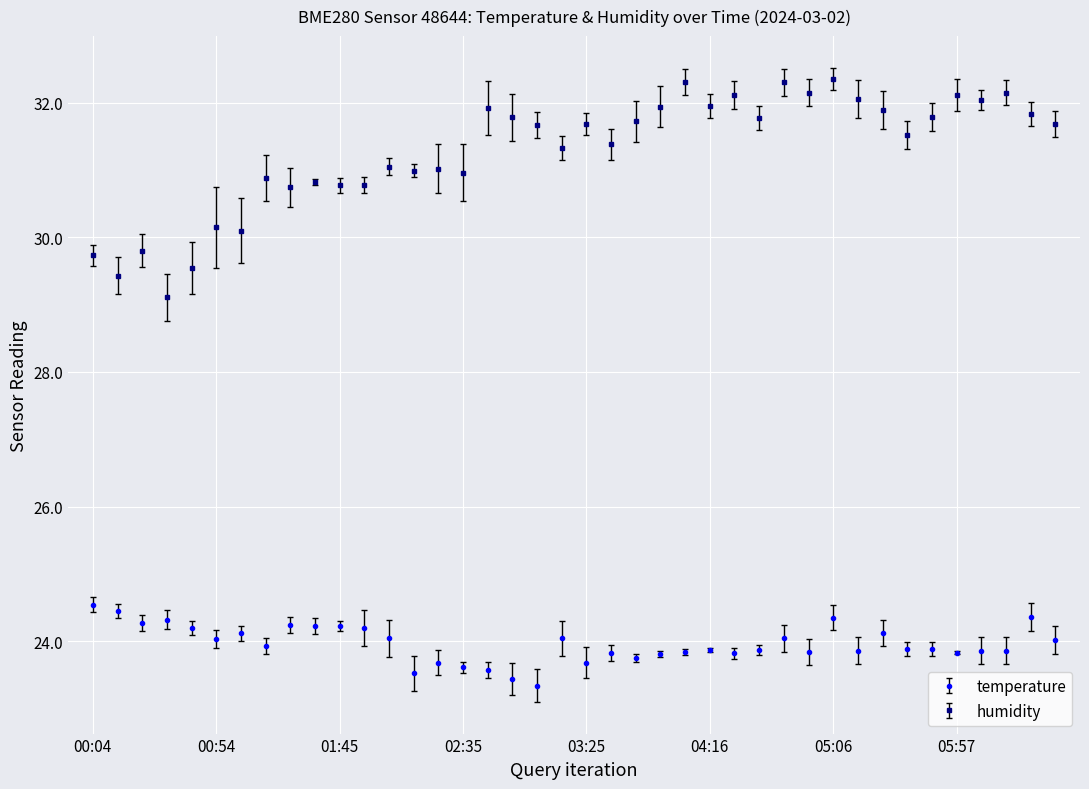

List the series in order of their peak value, lowest first.

temperature, humidity